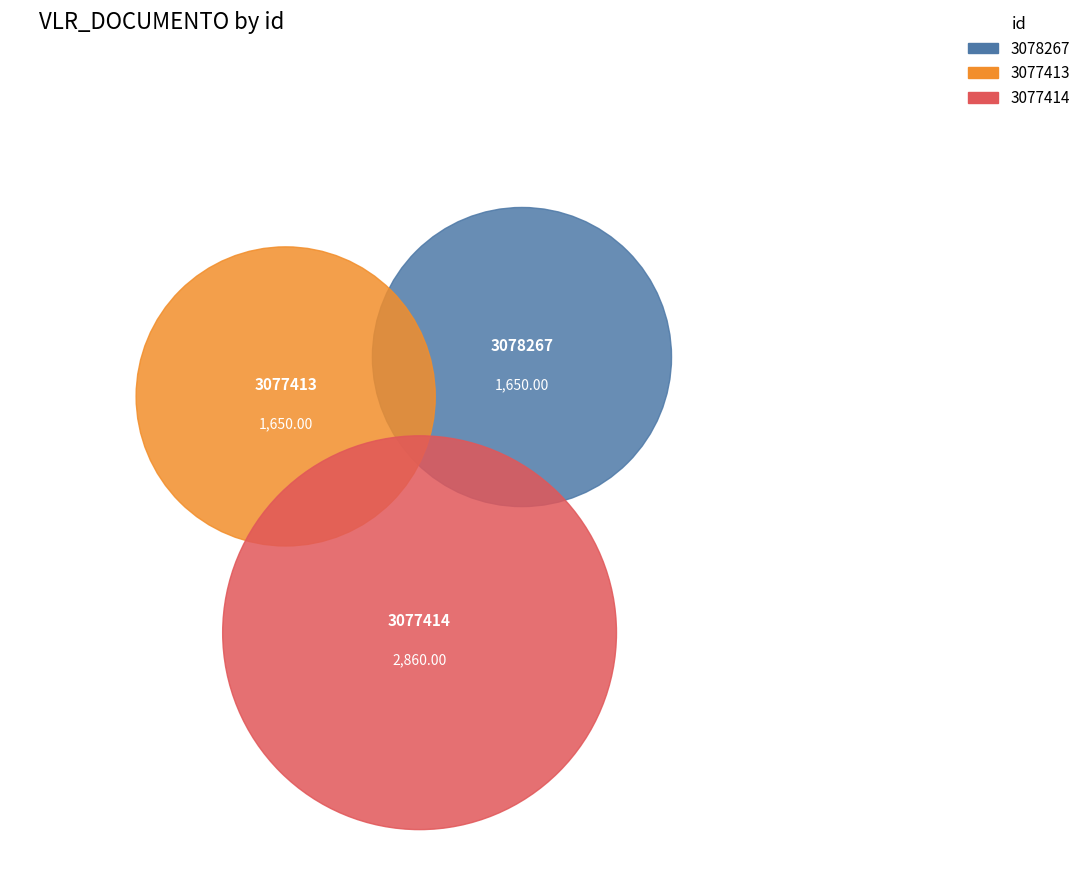

Do 3078267 and 3077413 together represent more than half of the pie?

Yes